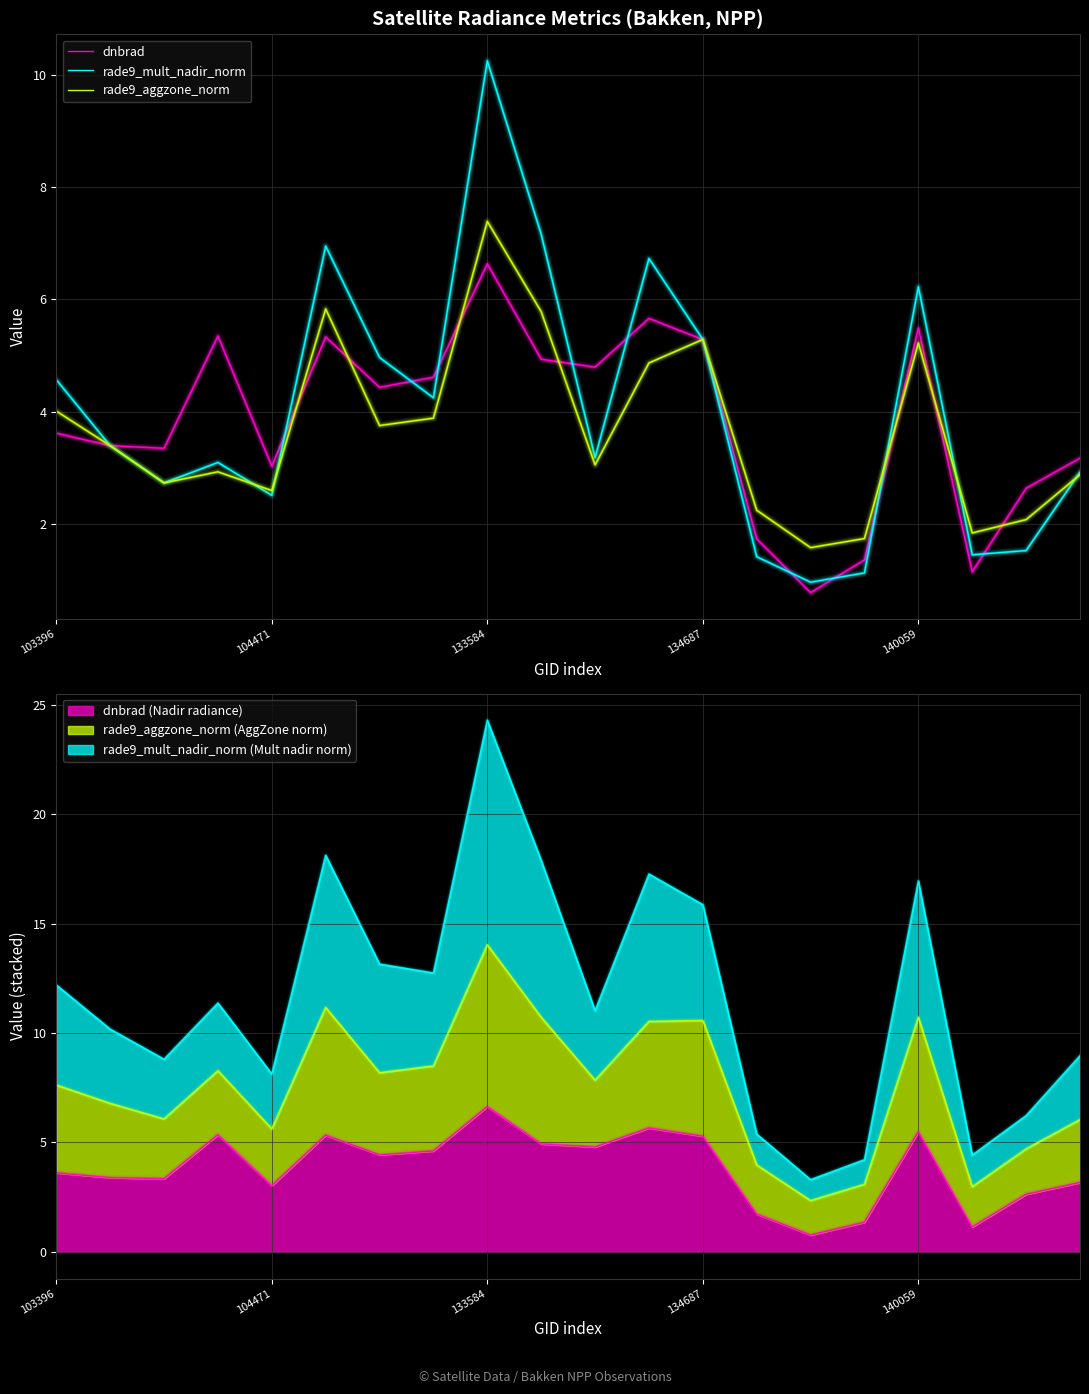

How many categories are shown in the chart?

20